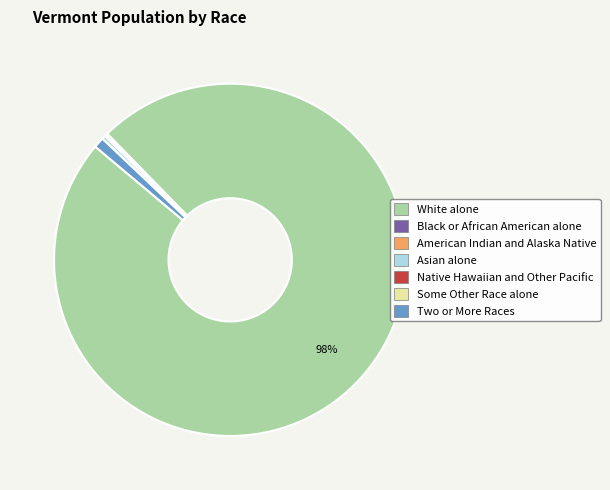

Is White alone the majority of the pie?

Yes